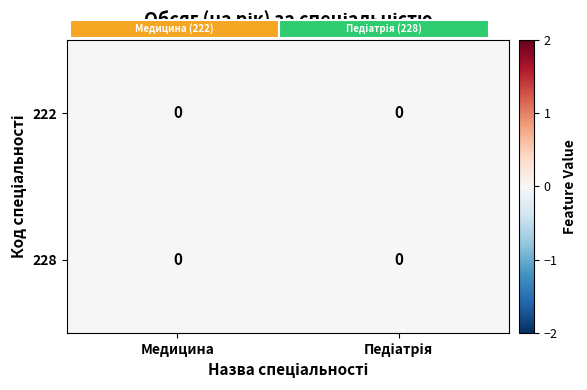

Where is 228 nearest to the value 0?

Педіатрія